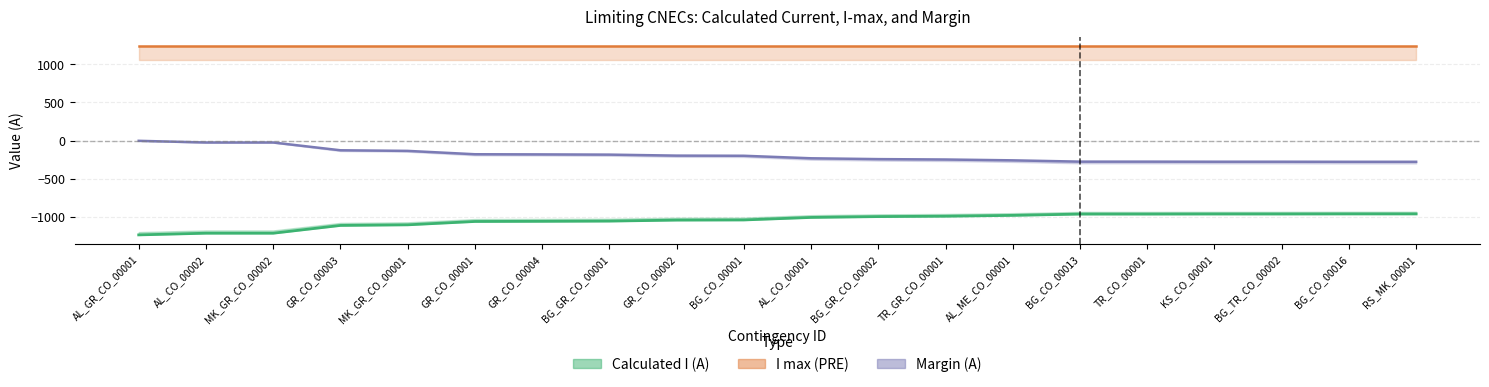

Does the chart display data point markers on the line(s)?

No